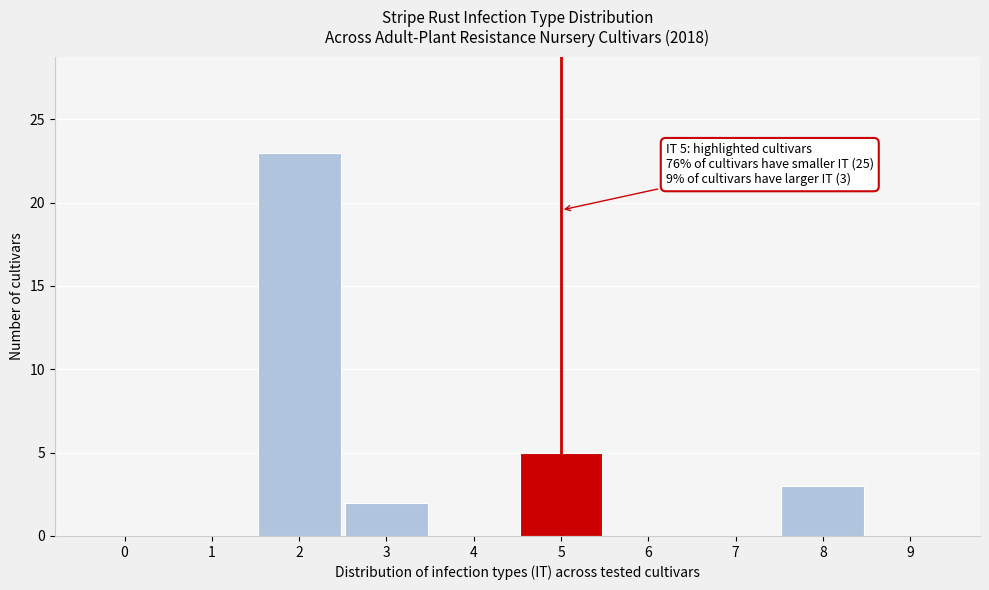

Which range on the x-axis has the tallest bar?

1.5 to 2.5